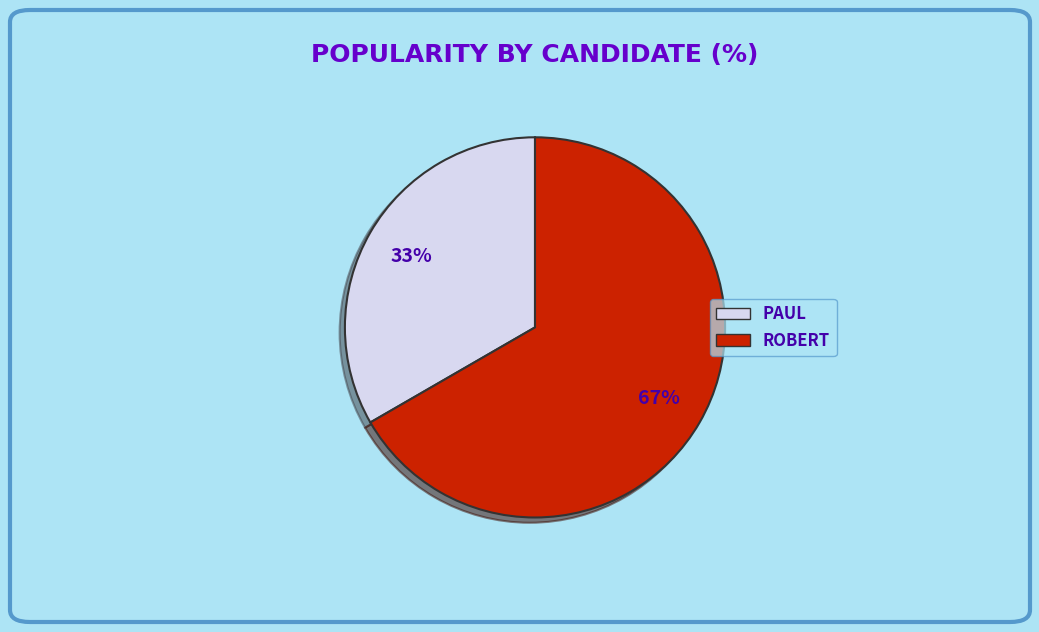

To the nearest percent, what is the average slice percentage?

50%